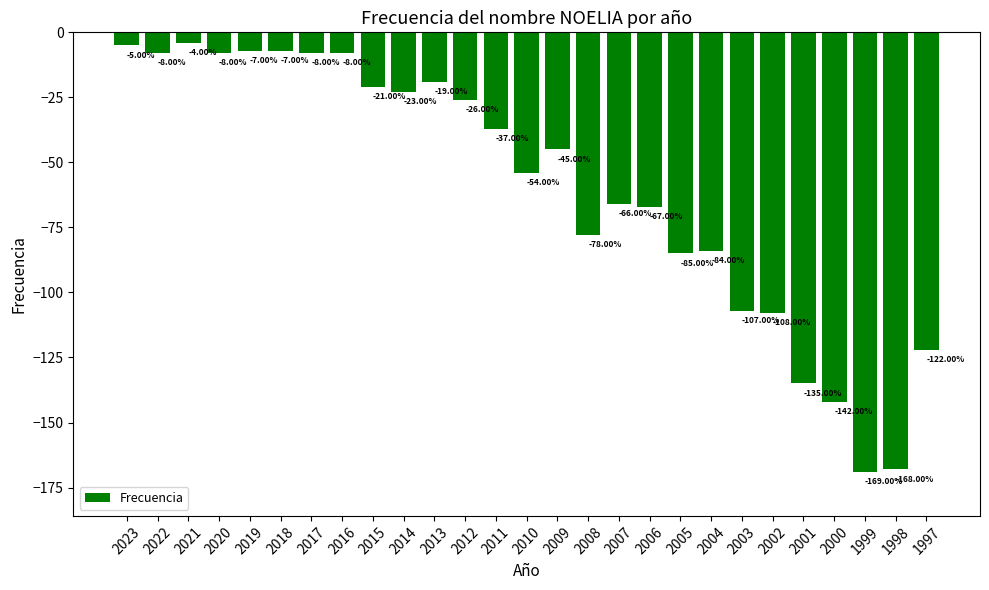

At which category does the chart reach its minimum across all series?

1999